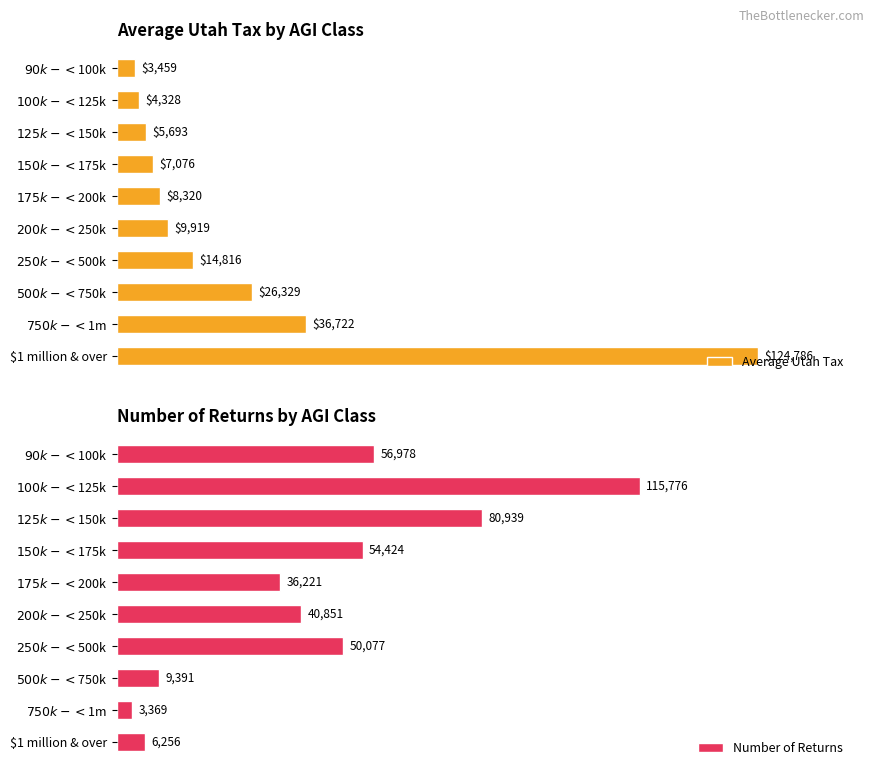

What are all the series names shown in the legend?

Average Utah Tax, Number of Returns